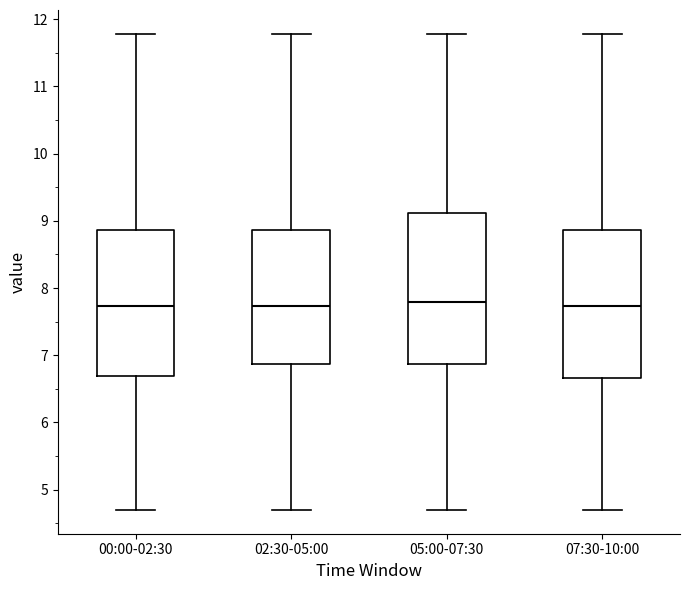

Where does the median line of the box for 05:00-07:30 sit on the y-axis? The values are not printed on the chart, so give them approximately, as read against the axis.

7.8